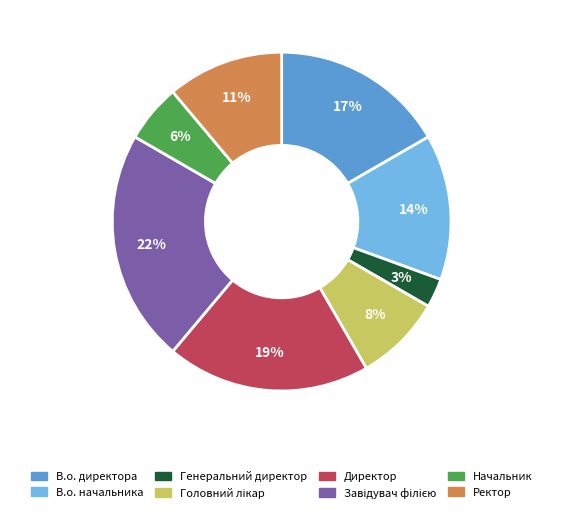

Which slice is the smallest?

Генеральний директор